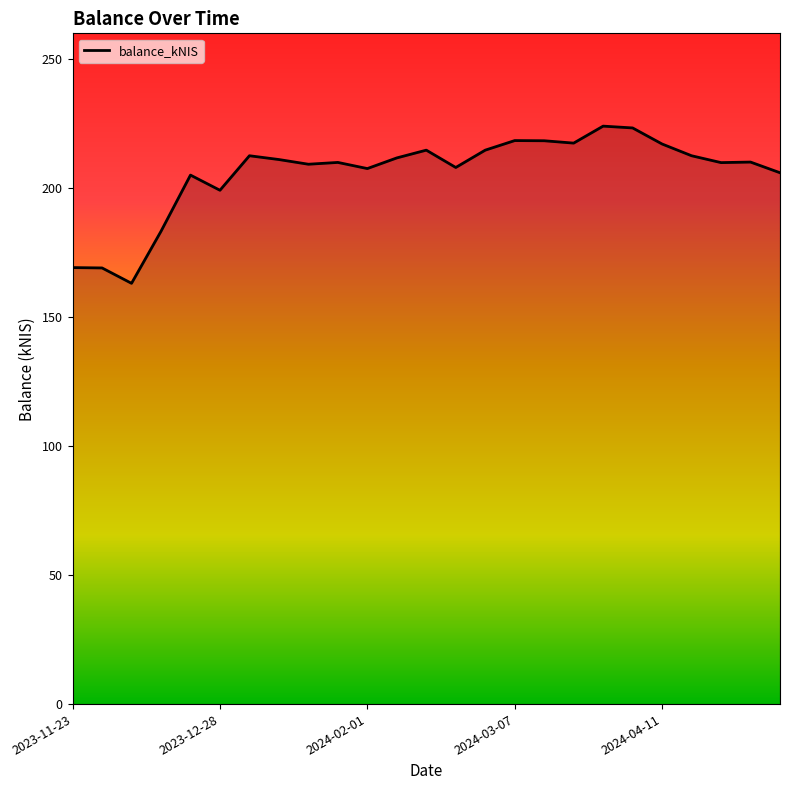

What is the minimum value shown in the chart?

163.1